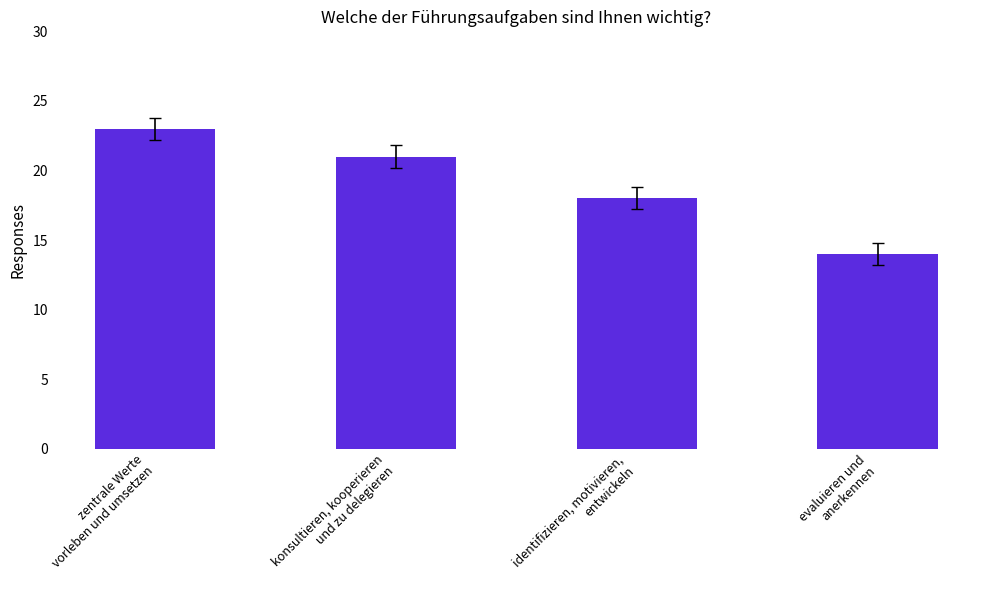

Rank the categories by value from lowest to highest.

evaluieren und
anerkennen, identifizieren, motivieren,
entwickeln, konsultieren, kooperieren
und zu delegieren, zentrale Werte
vorleben und umsetzen